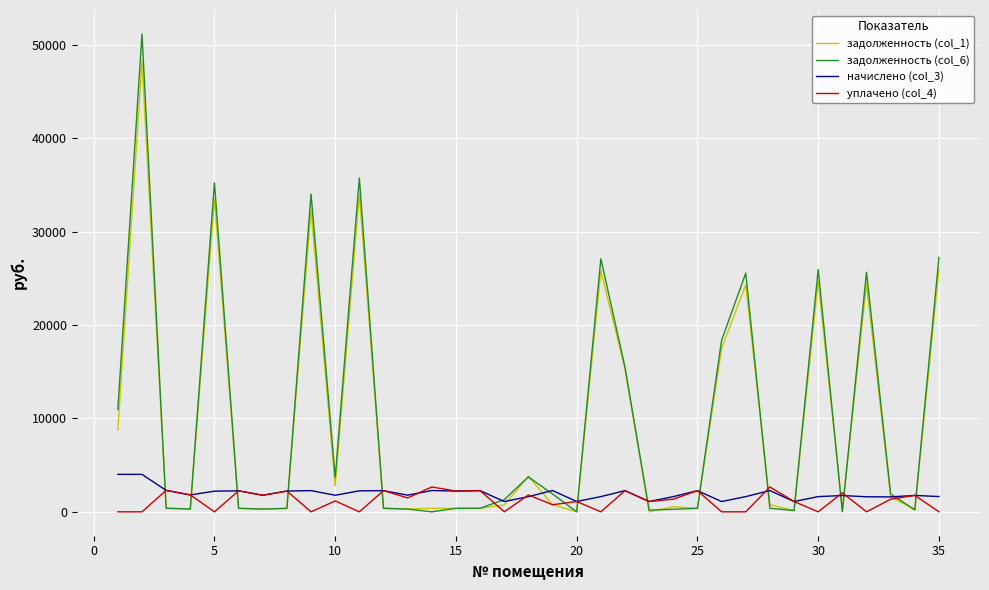

Is this an area chart (filled region under the line)?

No